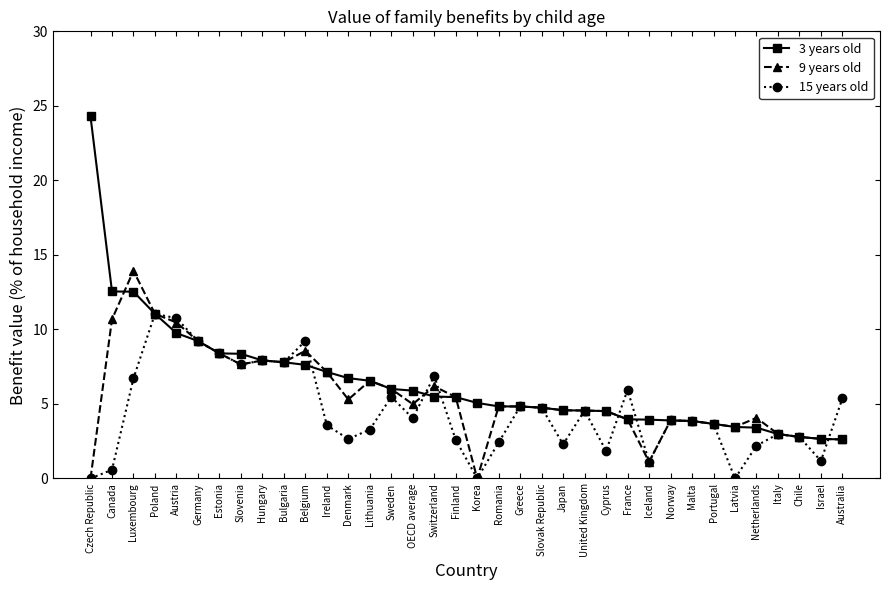

Rank the series by their average value, from highest to lowest.

3 years old, 9 years old, 15 years old